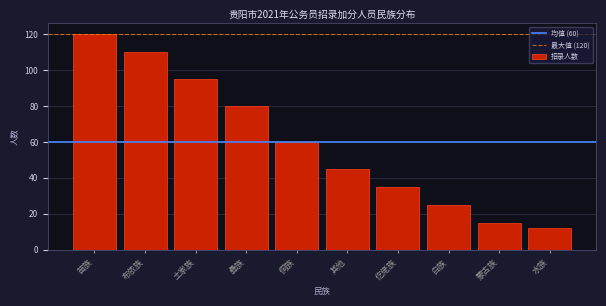

Reading left to right, transcribe all the data shown in this chart.

120	110	95	80	60	45	35	25	15	12